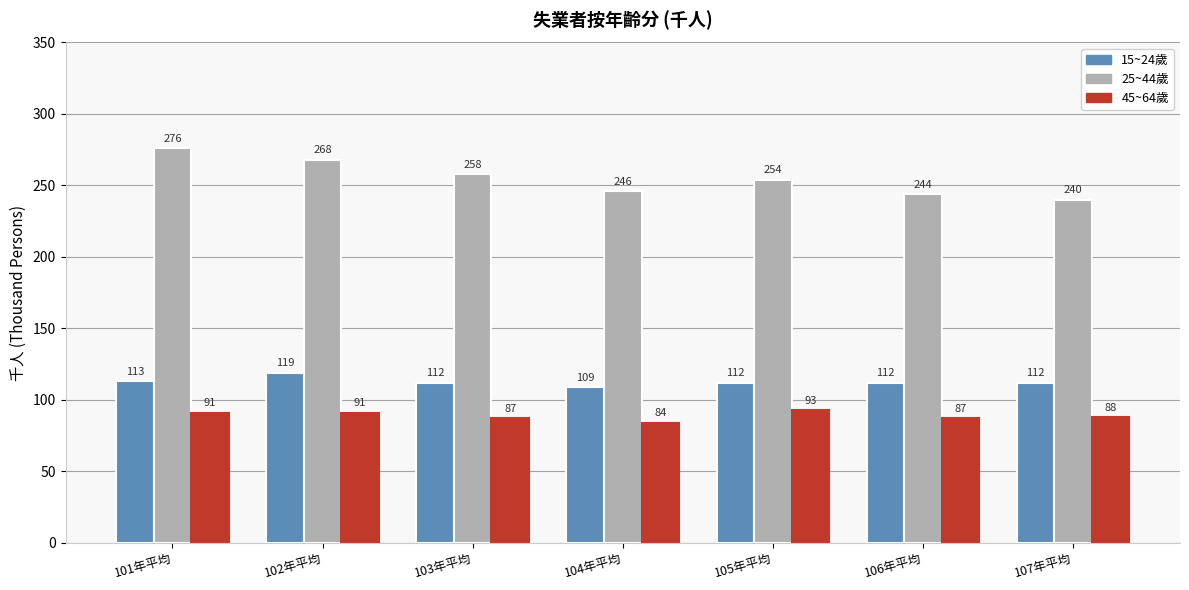

Reading left to right, transcribe all the data shown in this chart.

15~24歲: 101年平均=113	102年平均=119	103年平均=112	104年平均=109	105年平均=112	106年平均=112	107年平均=112
25~44歲: 101年平均=276	102年平均=268	103年平均=258	104年平均=246	105年平均=254	106年平均=244	107年平均=240
45~64歲: 101年平均=91	102年平均=91	103年平均=87	104年平均=84	105年平均=93	106年平均=87	107年平均=88